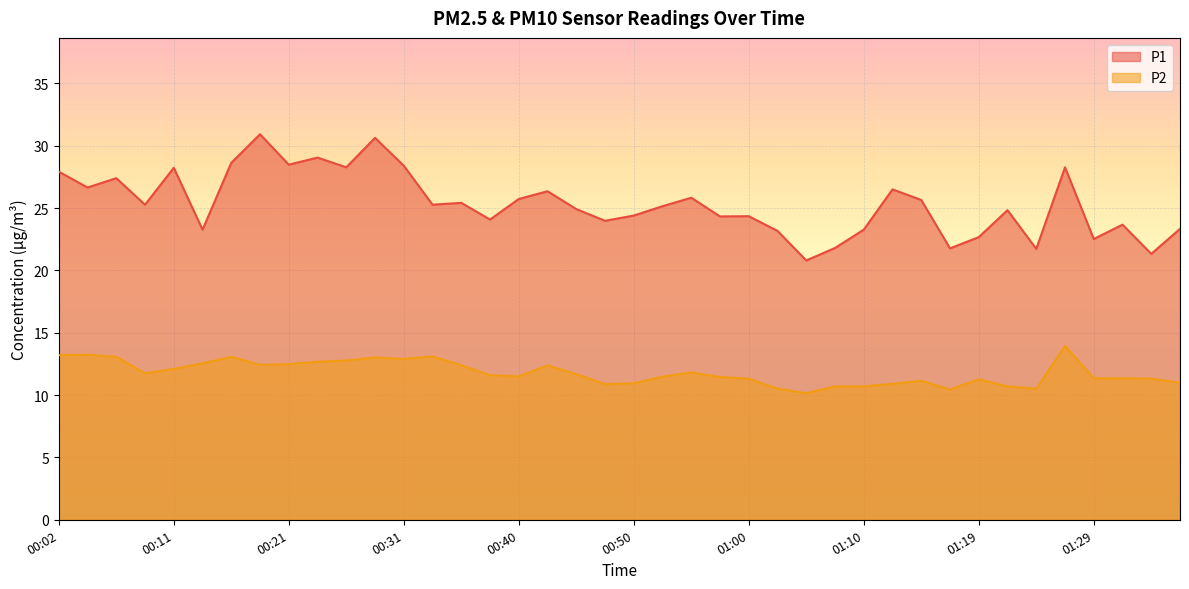

Which label corresponds to the largest value in the chart?

00:19